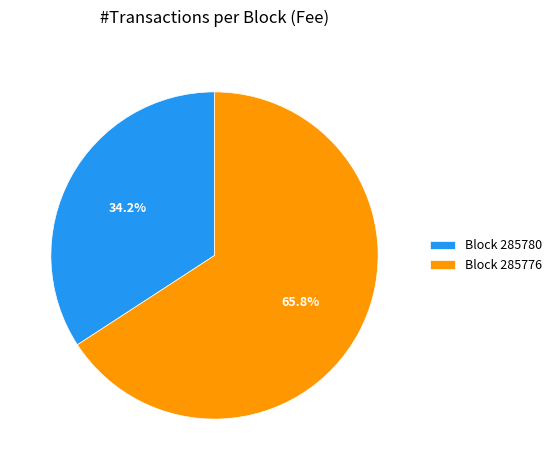

Which category has the biggest portion of the pie?

Block 285776